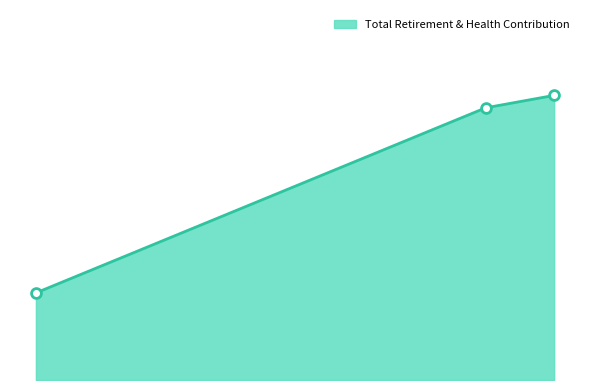

Between 23927.0 and 124007.0, which is larger?

124007.0